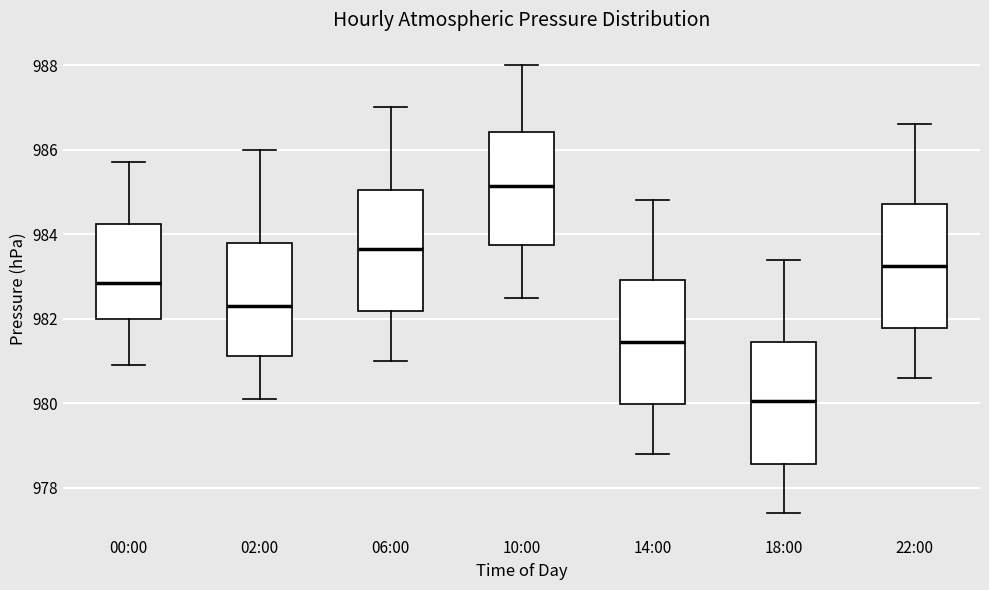

Reading left to right, transcribe this box plot: for each box, give where its median line is, the range the box spans, and where its two whiskers end, as read against the y-axis. The values are not printed on the chart, so give them approximately, as read against the axis.

00:00: median 982.8, box 982.0 to 984.2, whiskers 981.0 to 985.8
02:00: median 982.4, box 981.2 to 983.8, whiskers 980.2 to 986.0
06:00: median 983.6, box 982.2 to 985.0, whiskers 981.0 to 987.0
10:00: median 985.2, box 983.8 to 986.4, whiskers 982.6 to 988.0
14:00: median 981.4, box 980.0 to 983.0, whiskers 978.8 to 984.8
18:00: median 980.0, box 978.6 to 981.4, whiskers 977.4 to 983.4
22:00: median 983.2, box 981.8 to 984.8, whiskers 980.6 to 986.6